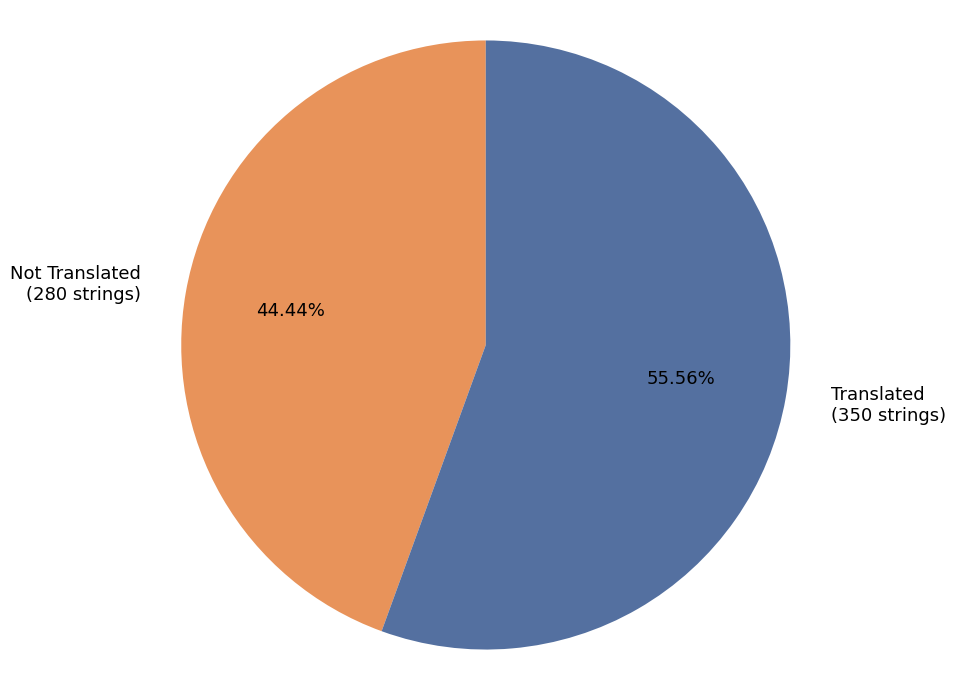

To the nearest percent, what is the average slice percentage?

50%